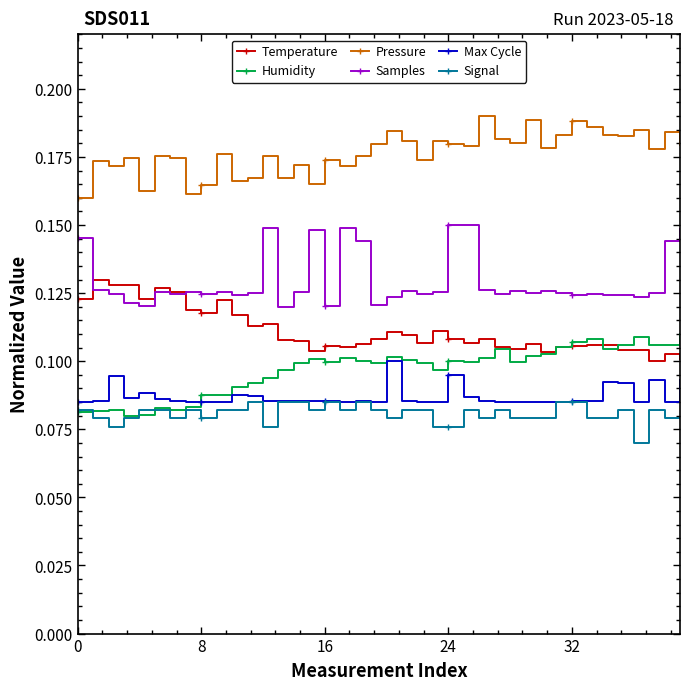

Which series has the largest total across all categories?

Pressure